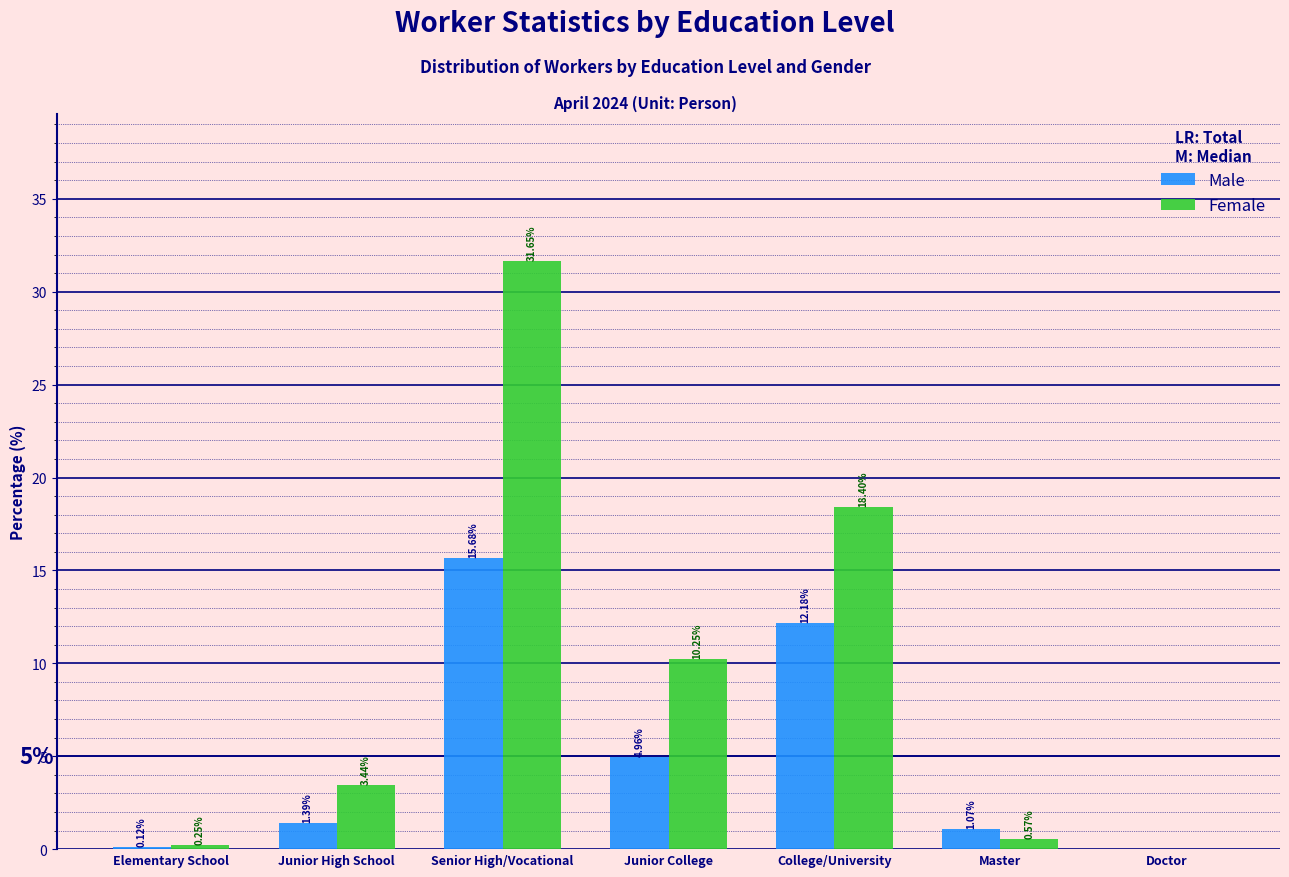

What is the total value across all series at Elementary School?

0.4